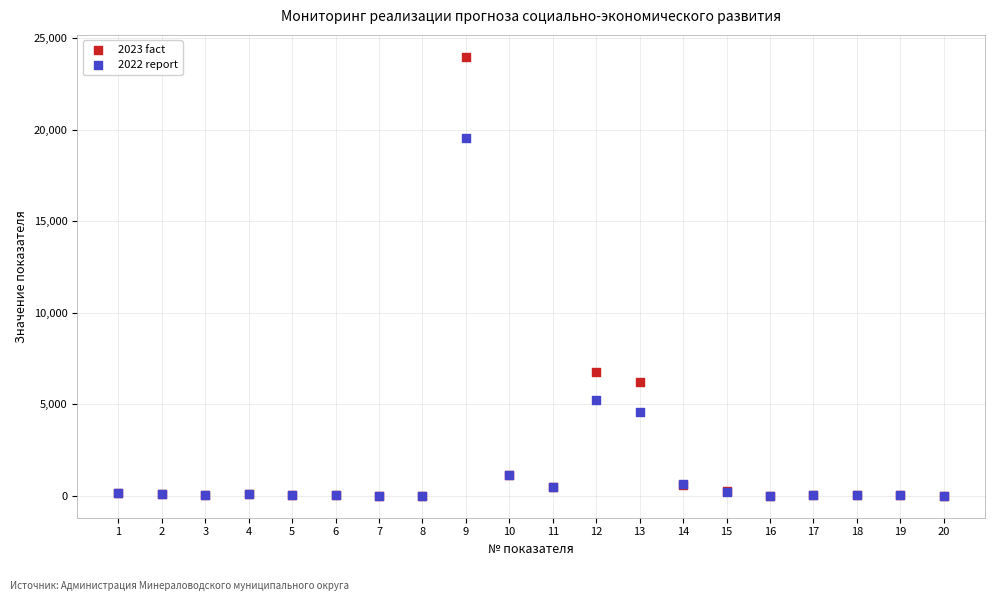

Across all series, what Y value is closest to 11986?

6749.1